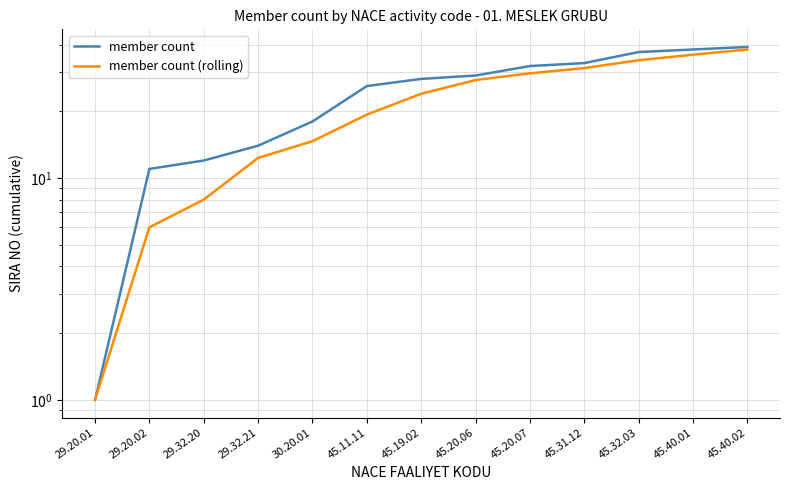

Between 29.32.20 and 45.31.12, which is larger?

45.31.12